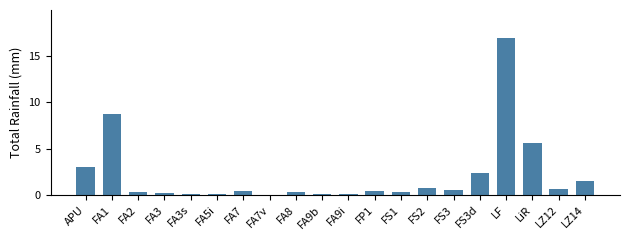

The value at FA8 is 0.3. True or false?

True